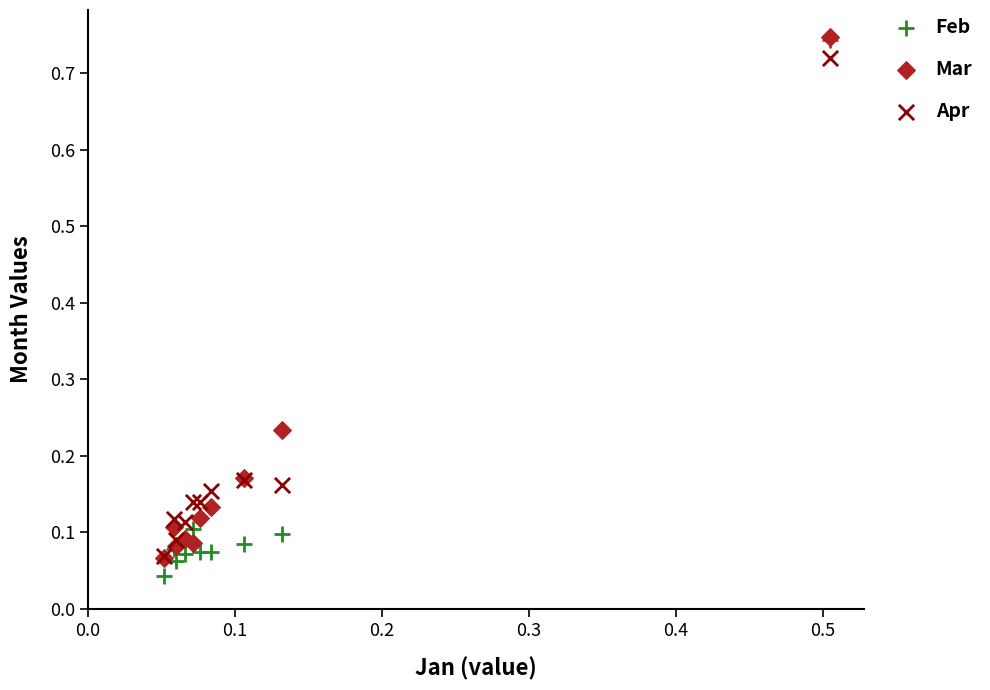

What are all the series names shown in the legend?

Feb, Mar, Apr